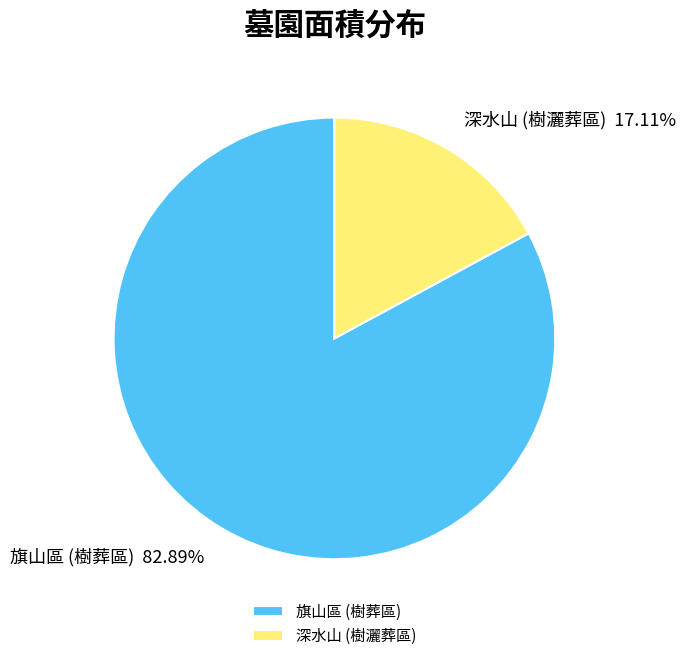

Combined, what portion of the pie is 旗山區 (樹葬區) and 深水山 (樹灑葬區)?

100.0%